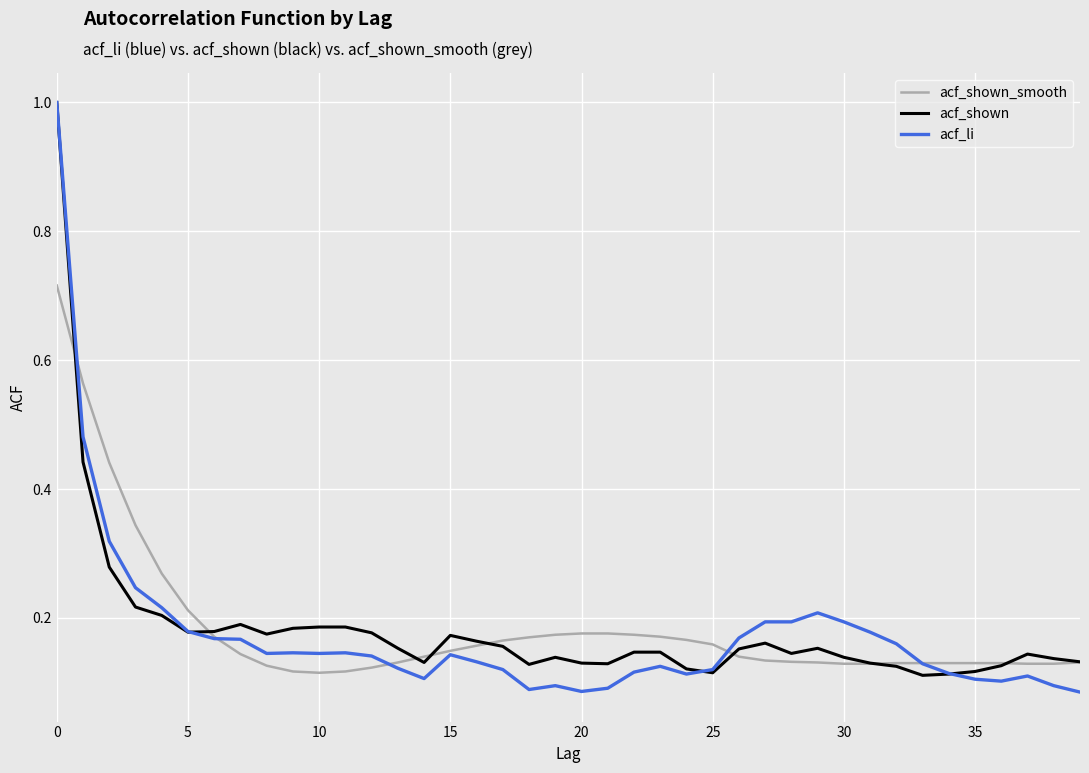

Which series has the widest spread of values?

acf_li